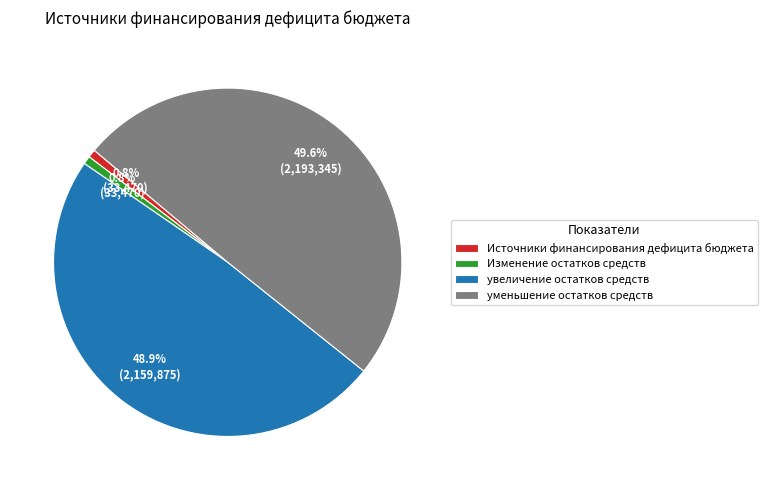

Between уменьшение остатков средств and увеличение остатков средств, which is larger?

уменьшение остатков средств